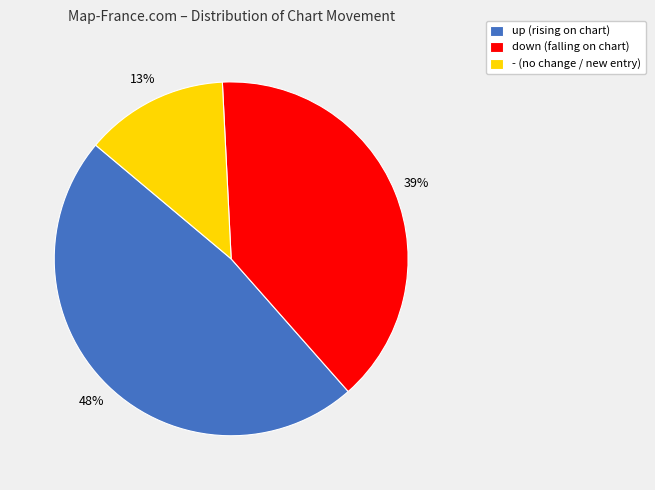

To the nearest percent, what is the difference between the largest and smallest slice percentages?

35%